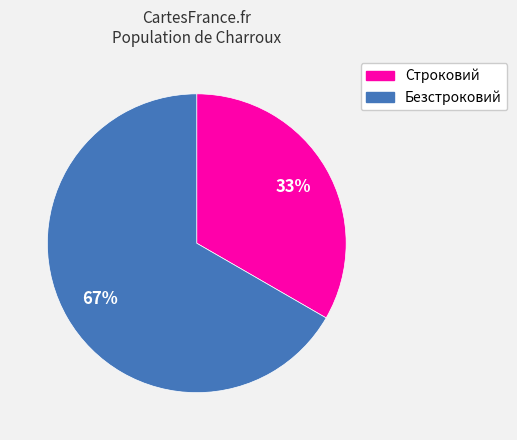

True or false: Строковий accounts for 33% of the total.

True